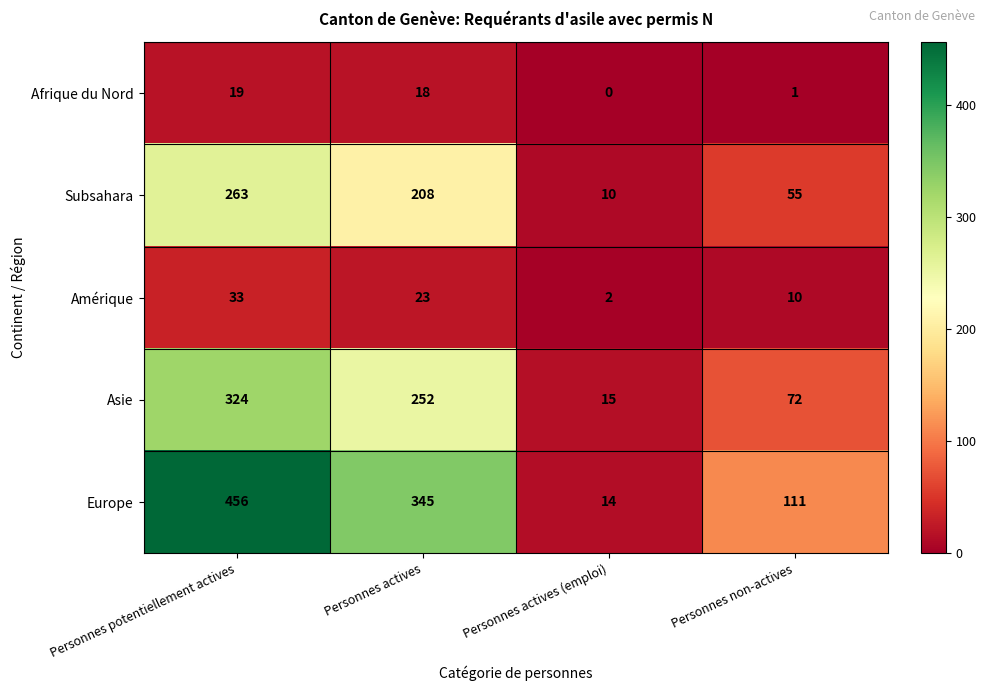

What is the spread (max minus min) of values at Personnes potentiellement actives?

437